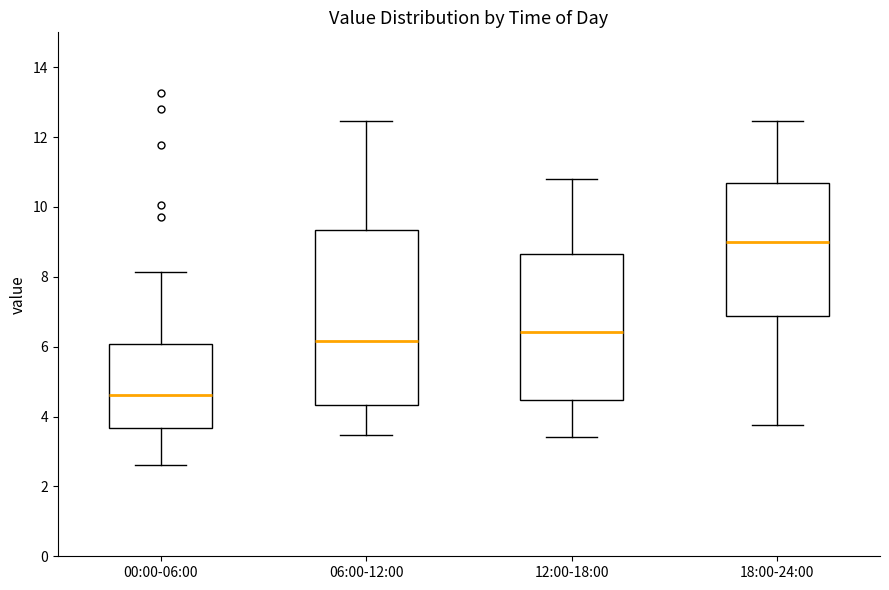

Which box has the lowest median line?

00:00-06:00